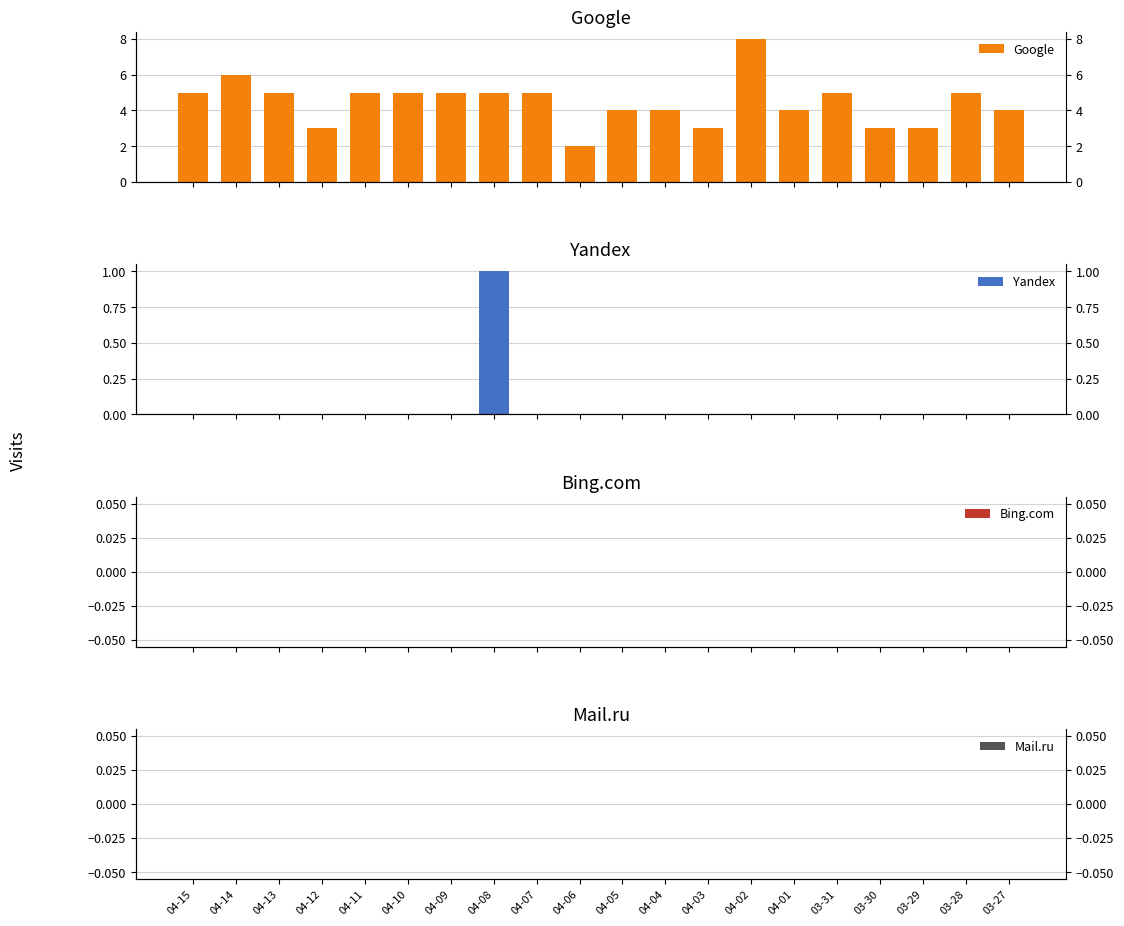

How many values in the Google series are below 5?

9